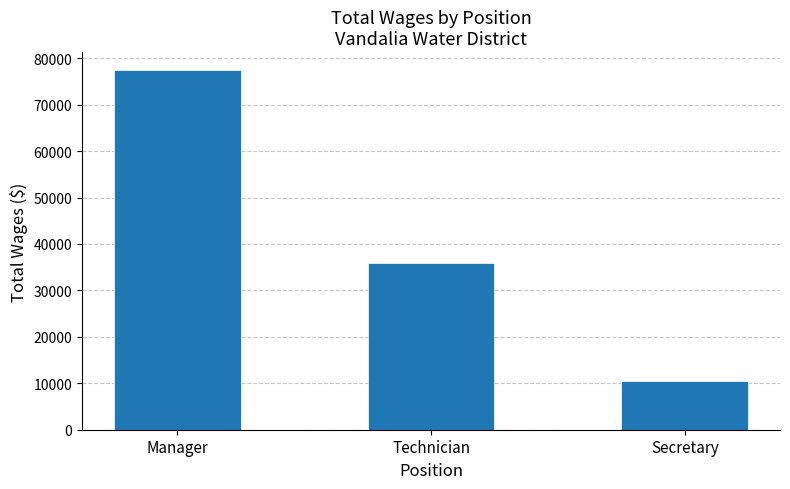

Rank the categories by value from lowest to highest.

Secretary, Technician, Manager